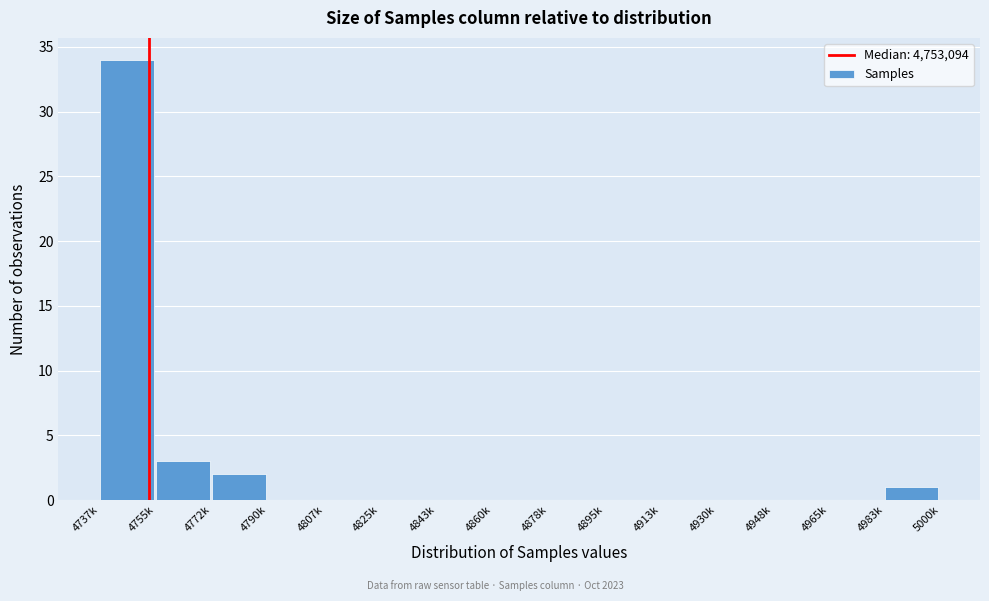

Reading left to right, extract all data points from this chart.

4737k=34	4755k=3	4772k=2	4790k=0	4807k=0	4825k=0	4843k=0	4860k=0	4878k=0	4895k=0	4913k=0	4930k=0	4948k=0	4965k=0	4983k=1